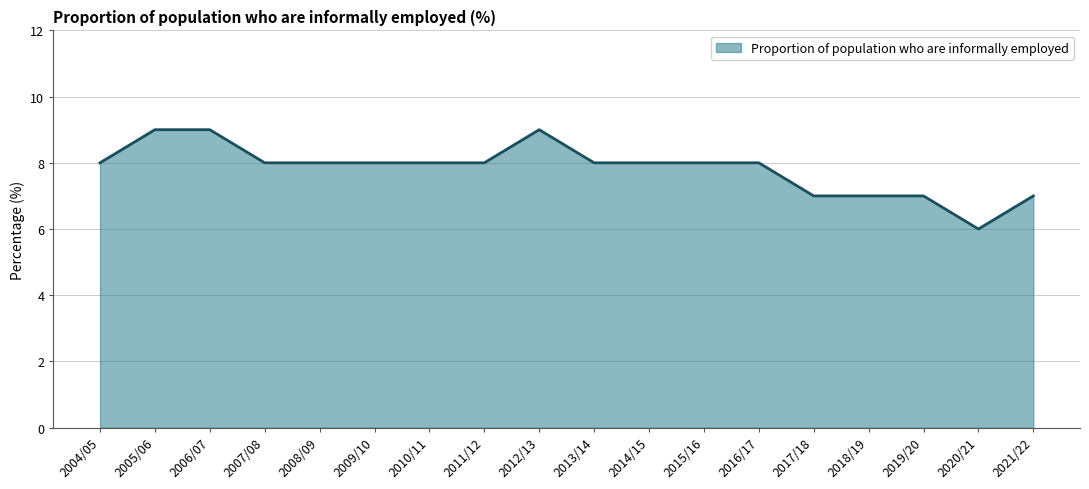

How many distinct data groups are displayed?

1